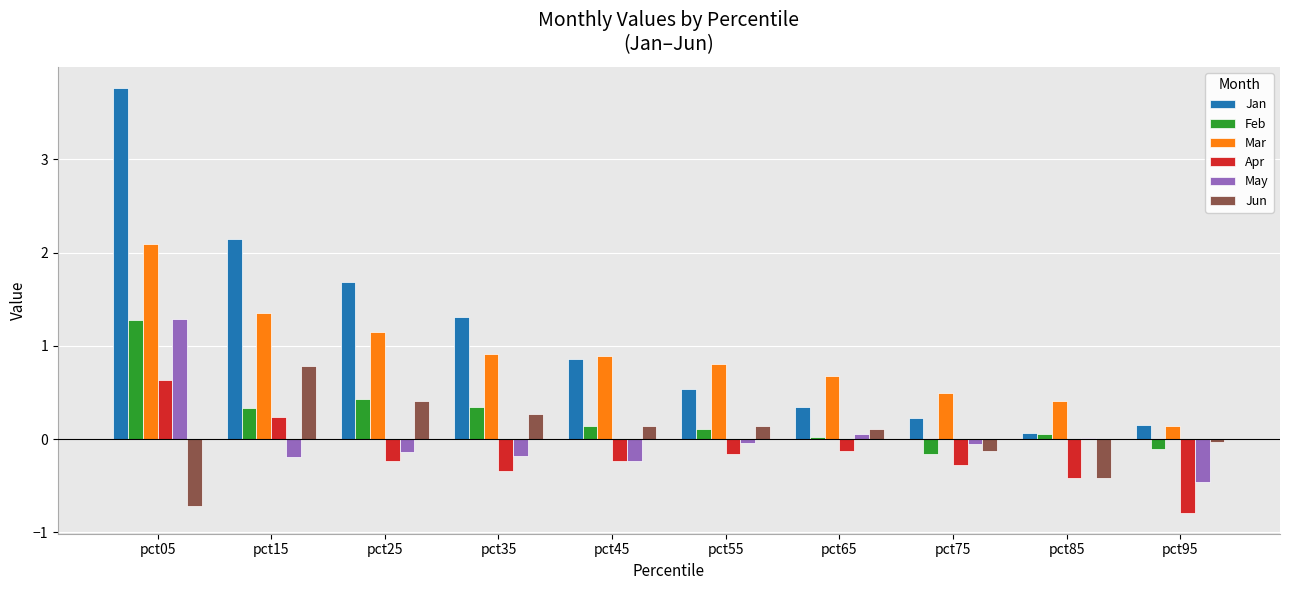

At which category does the chart reach its peak across all series?

pct05